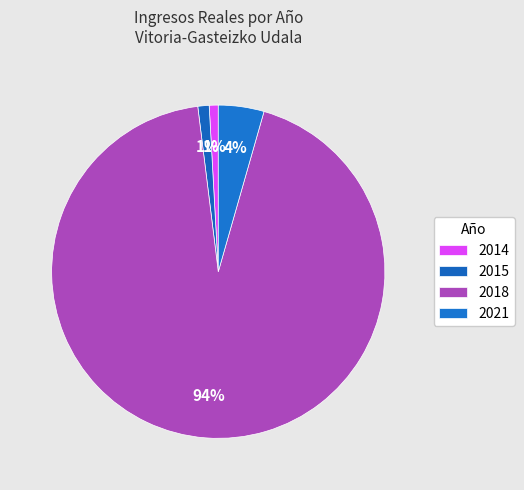

Rank the categories by value from lowest to highest.

2014, 2015, 2021, 2018